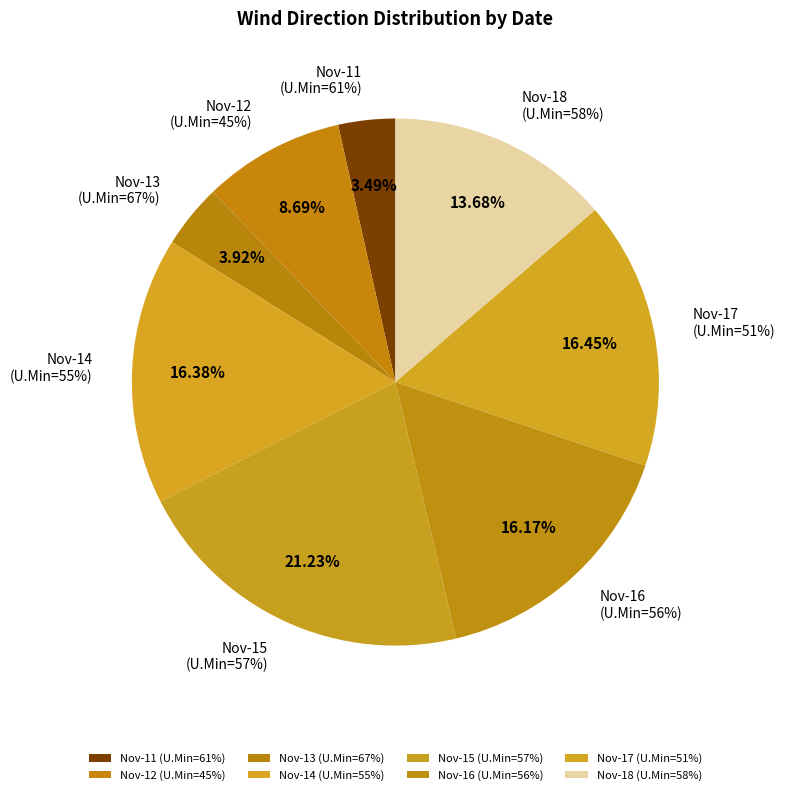

Combined, do 2003-11-16 and 2003-11-18 account for over 50%?

No